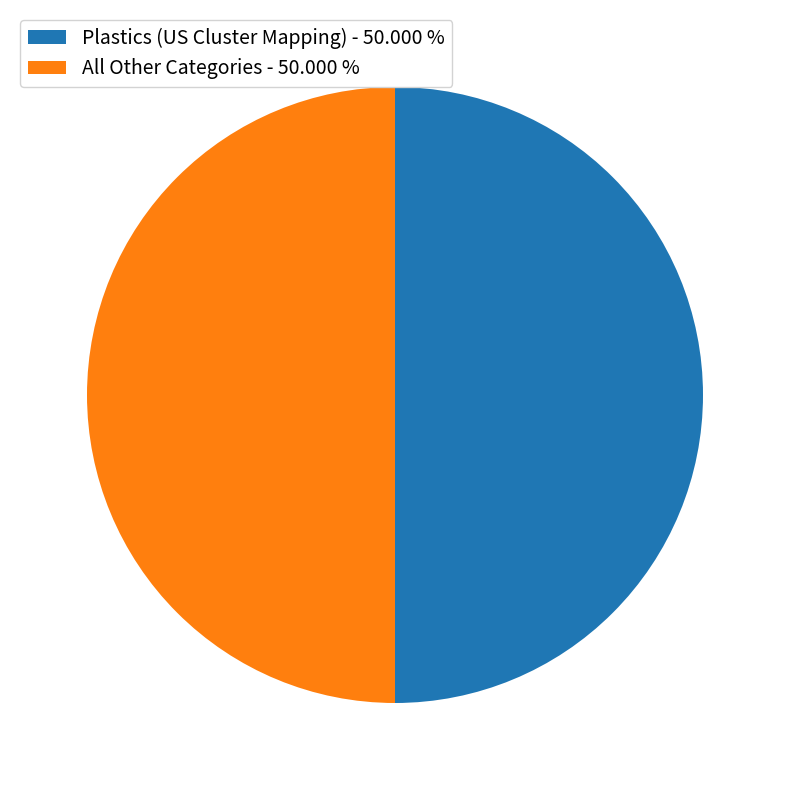

Do Plastics (US Cluster Mapping) - 50.000 % and All Other Categories - 50.000 % together represent more than half of the pie?

Yes